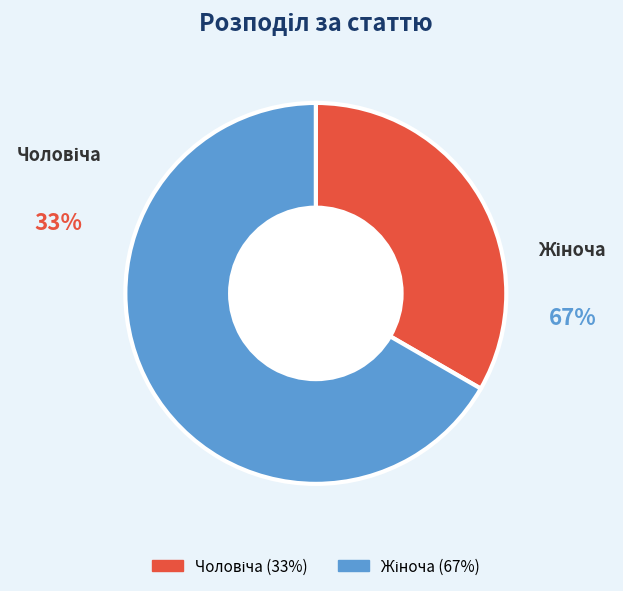

Is there any slice that represents more than half of the pie?

Yes